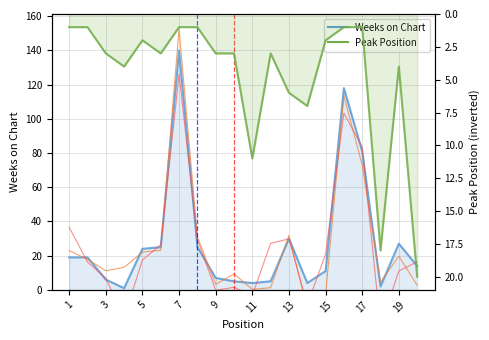

What is the label of the 14th point from the left?

13